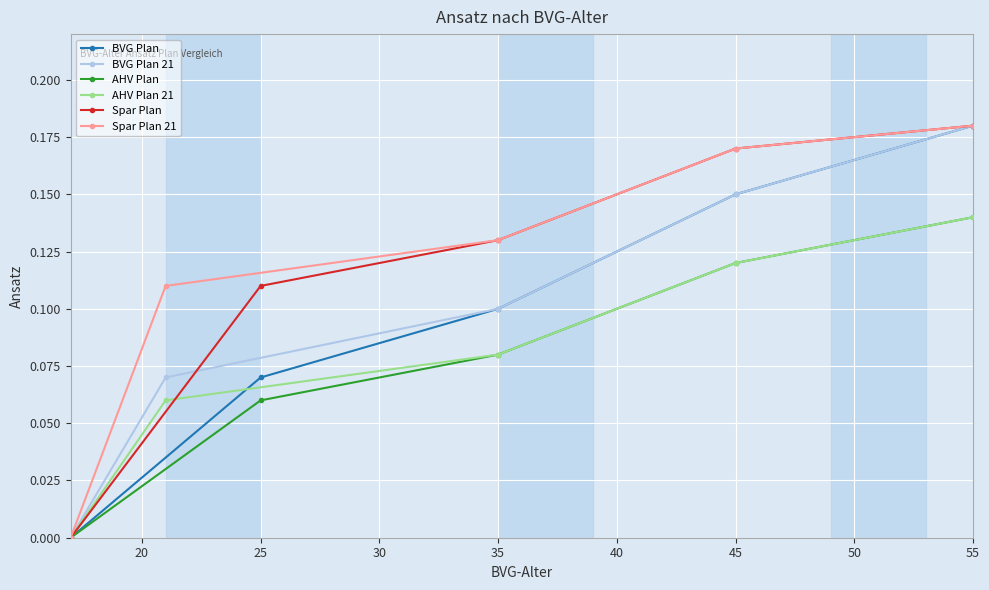

Rank the series by their maximum value, from highest to lowest.

BVG Plan, BVG Plan 21, Spar Plan, Spar Plan 21, AHV Plan, AHV Plan 21